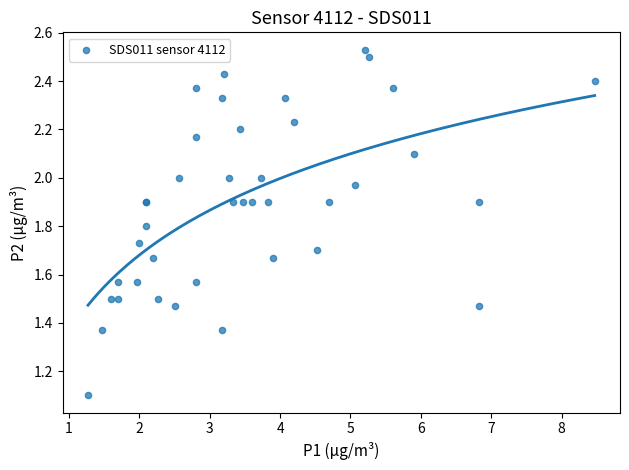

What Y value in the scatter plot is closest to 1?

1.1